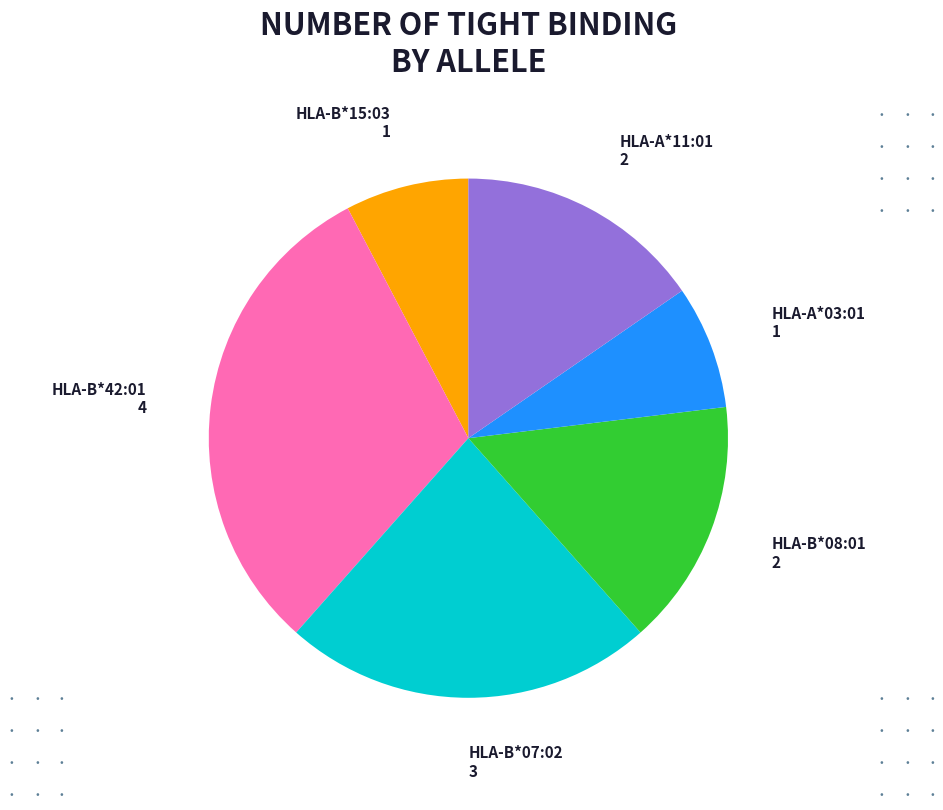

Which has a higher value, HLA-A*11:01 or HLA-B*07:02?

HLA-B*07:02